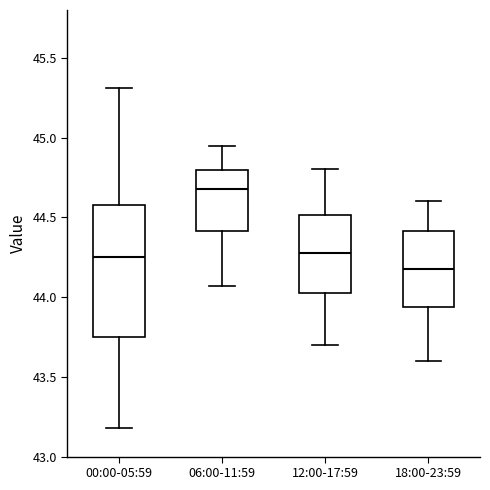

Comparing the boxes themselves (not the whiskers), which one is the tallest?

00:00-05:59